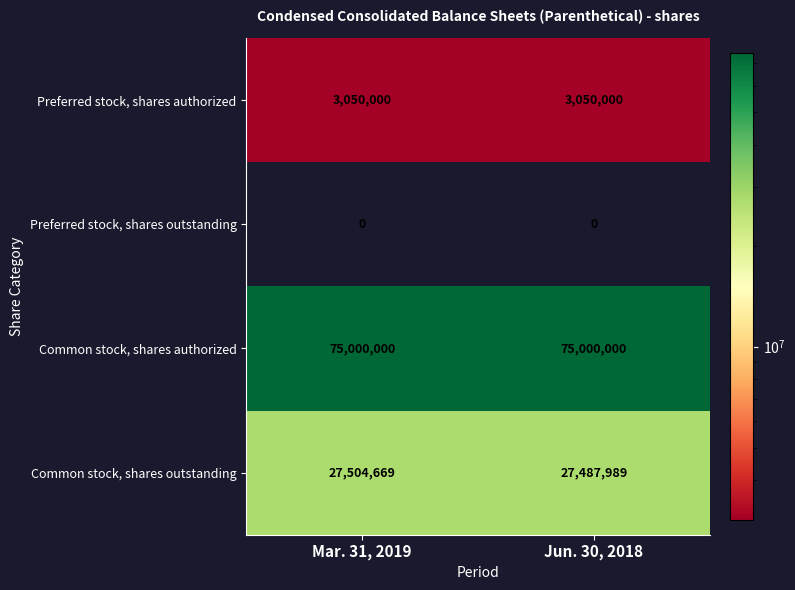

What is the lowest value of the Common stock, shares outstanding series?

27487989